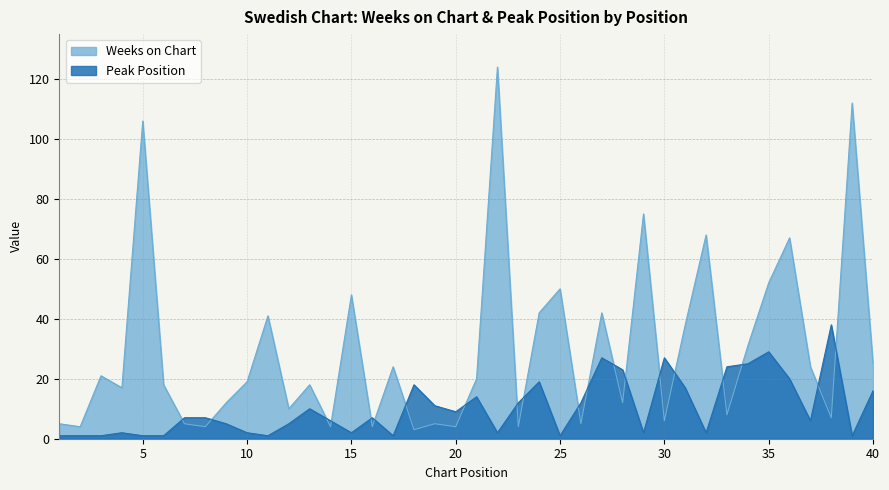

Reading right to left, extract all data points from this chart.

Weeks on Chart: 25	112	7	24	67	52	31	8	68	38	6	75	12	42	5	50	42	4	124	20	4	5	3	24	4	48	4	18	10	41	19	12	4	5	18	106	17	21	4	5
Peak Position: 16	1	38	6	20	29	25	24	2	17	27	2	23	27	12	1	19	12	2	14	9	11	18	1	7	2	6	10	5	1	2	5	7	7	1	1	2	1	1	1